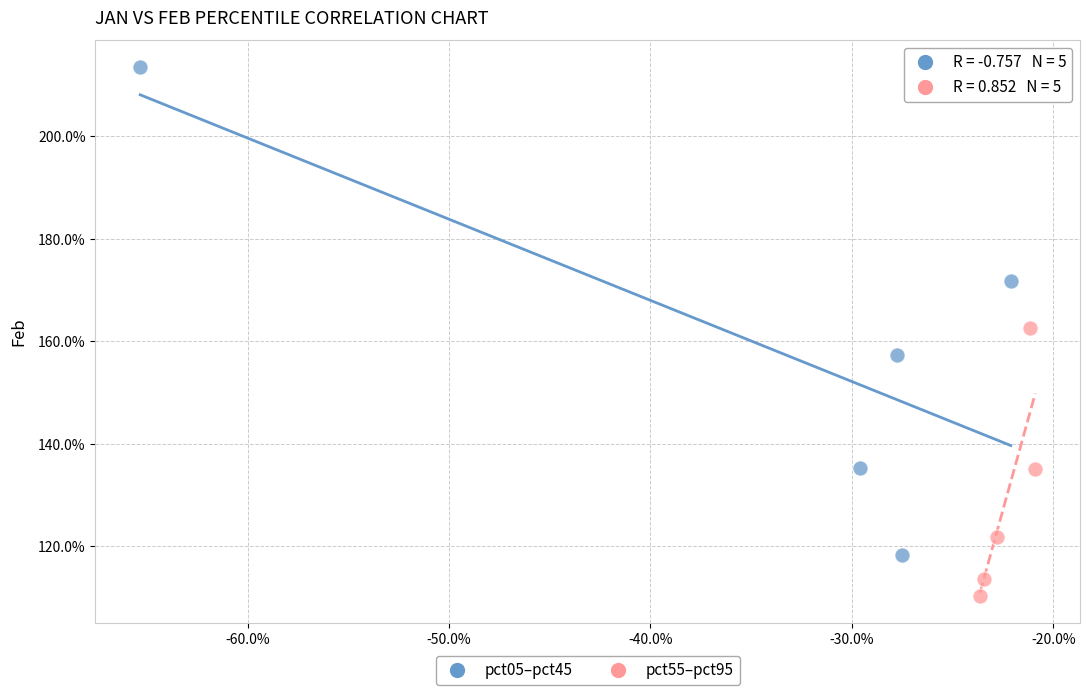

Which series has the widest spread of Y values?

pct05–pct45